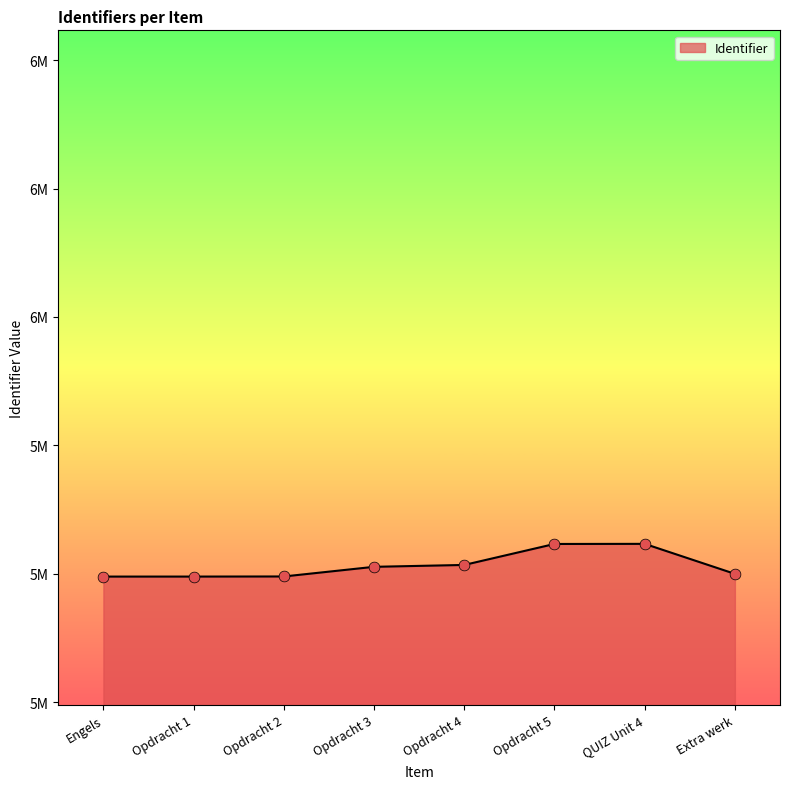

What is the change in value from Opdracht 5 to Extra werk?

-11641